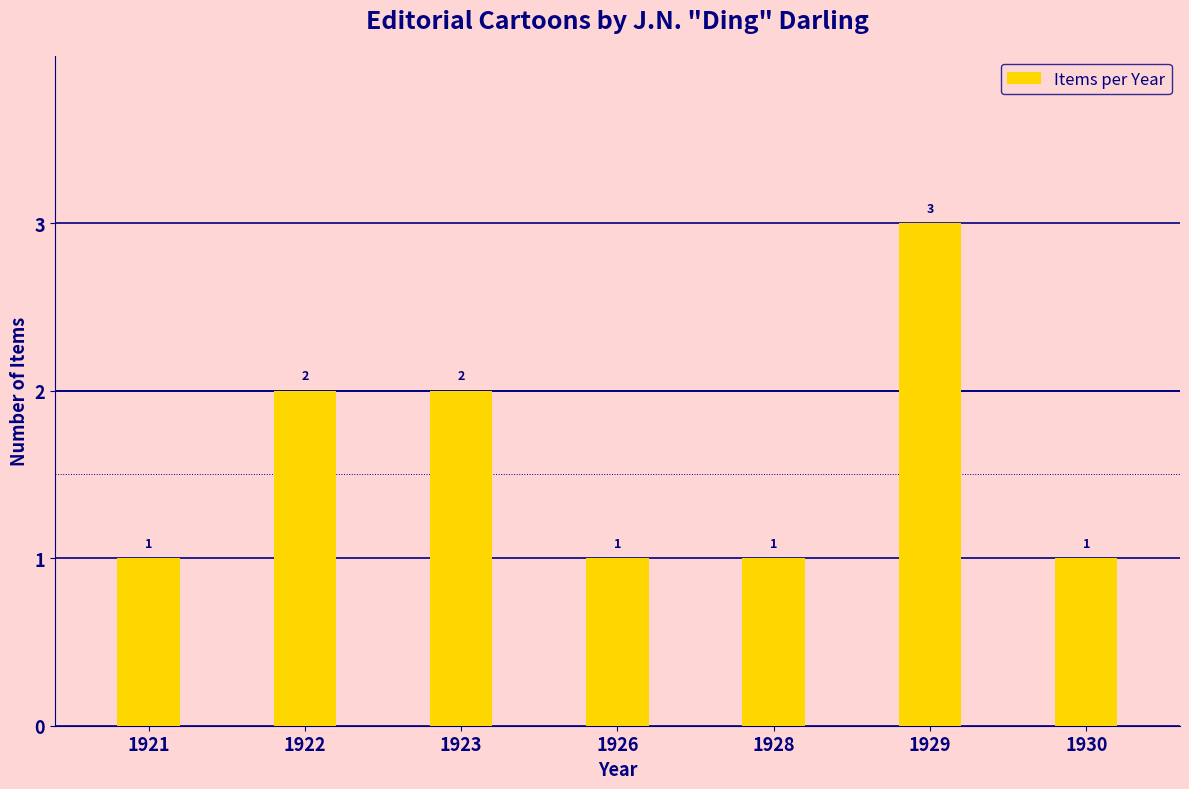

What is the sum of the values at 1929 and 1921?

4